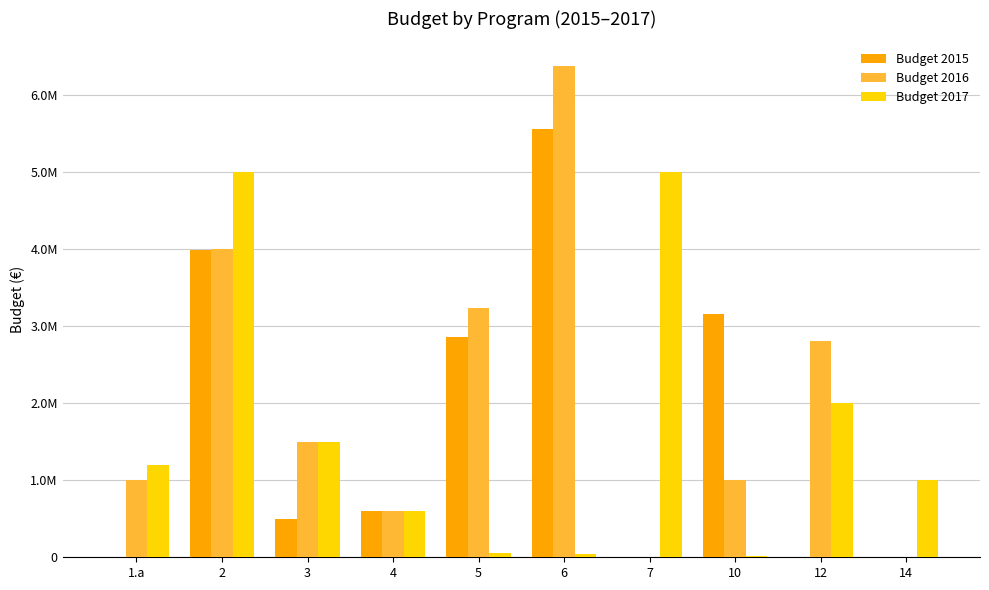

Are the bars grouped side by side (vs. stacked)?

Yes